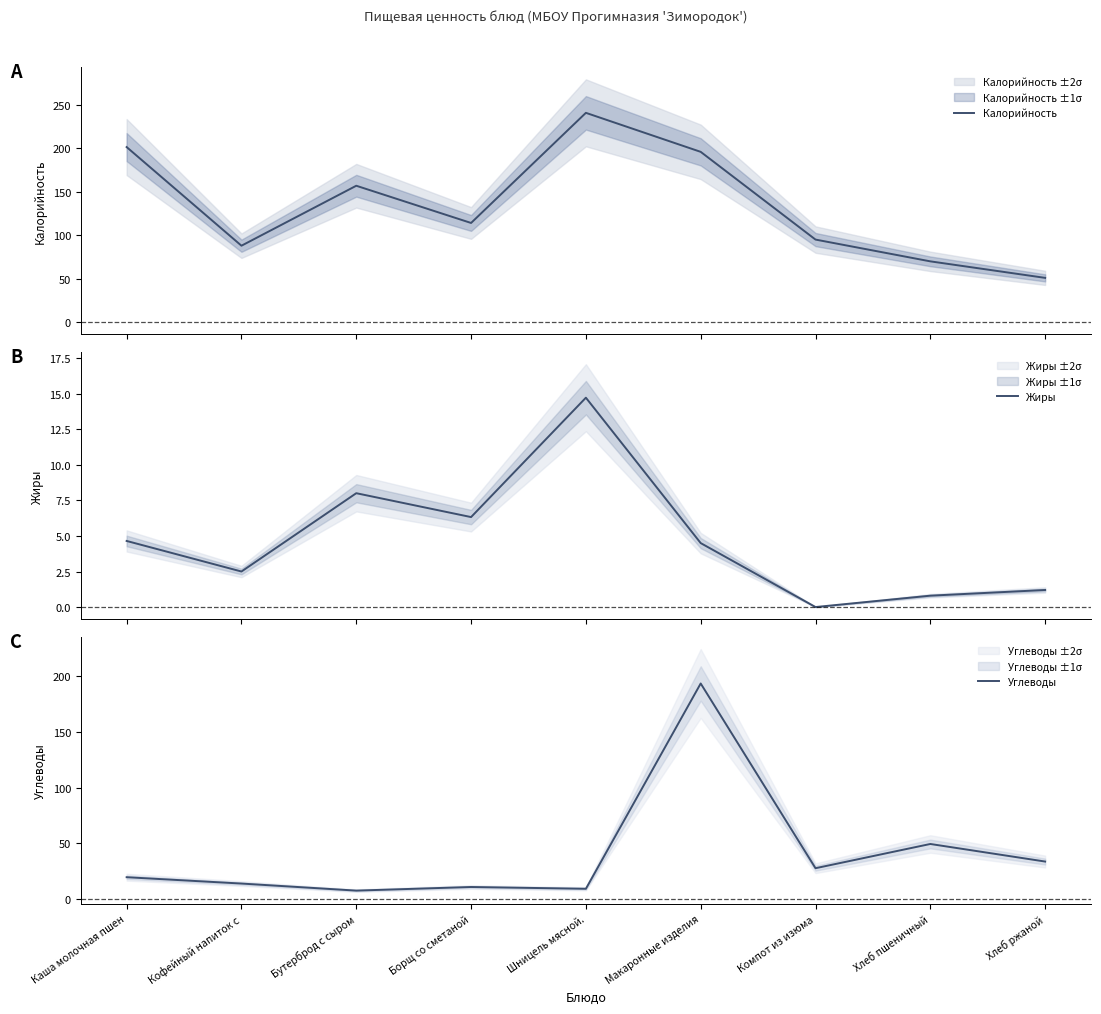

What is the label of the 2nd point from the left?

Кофейный напиток с